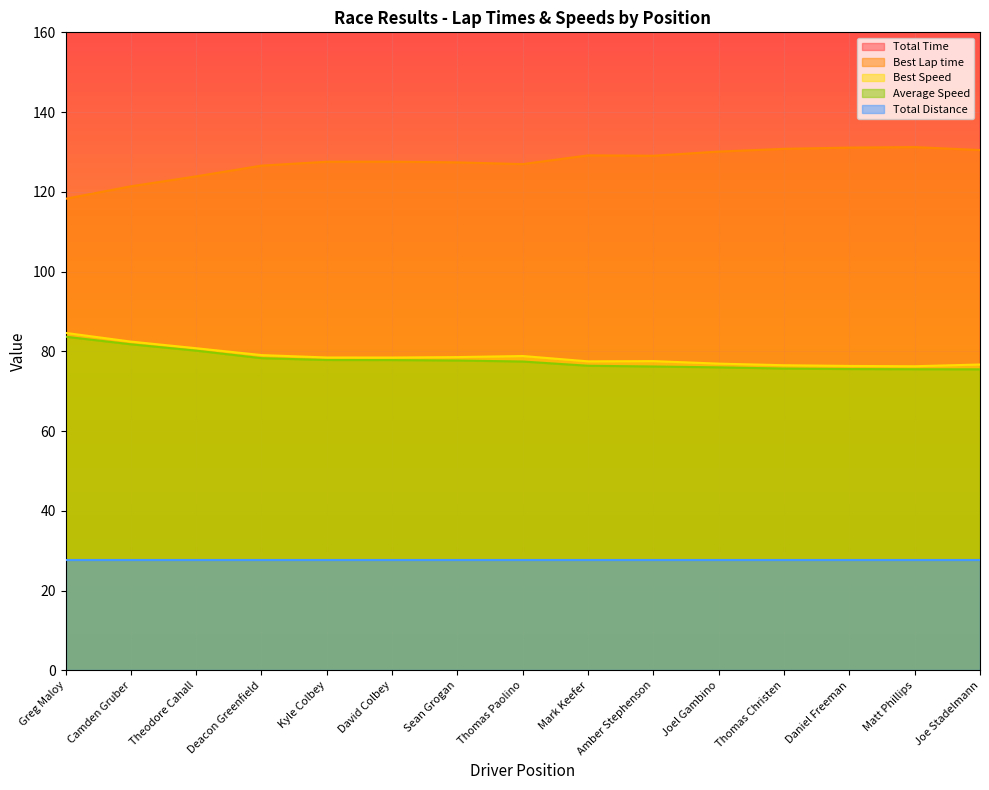

How many data points in Best Lap time are less than 127?

5